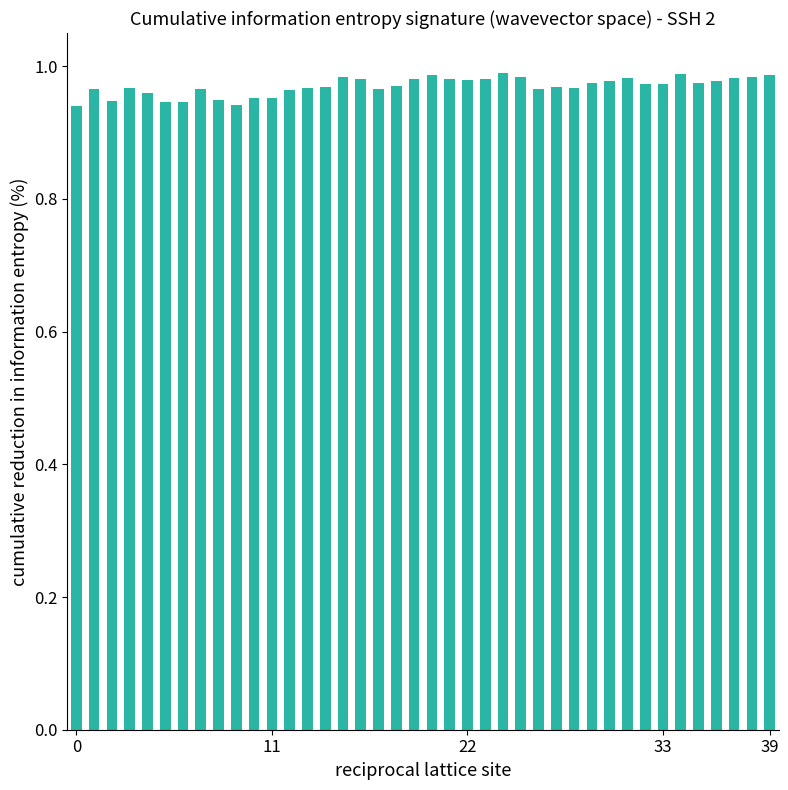

What is the sum of all values?

38.8